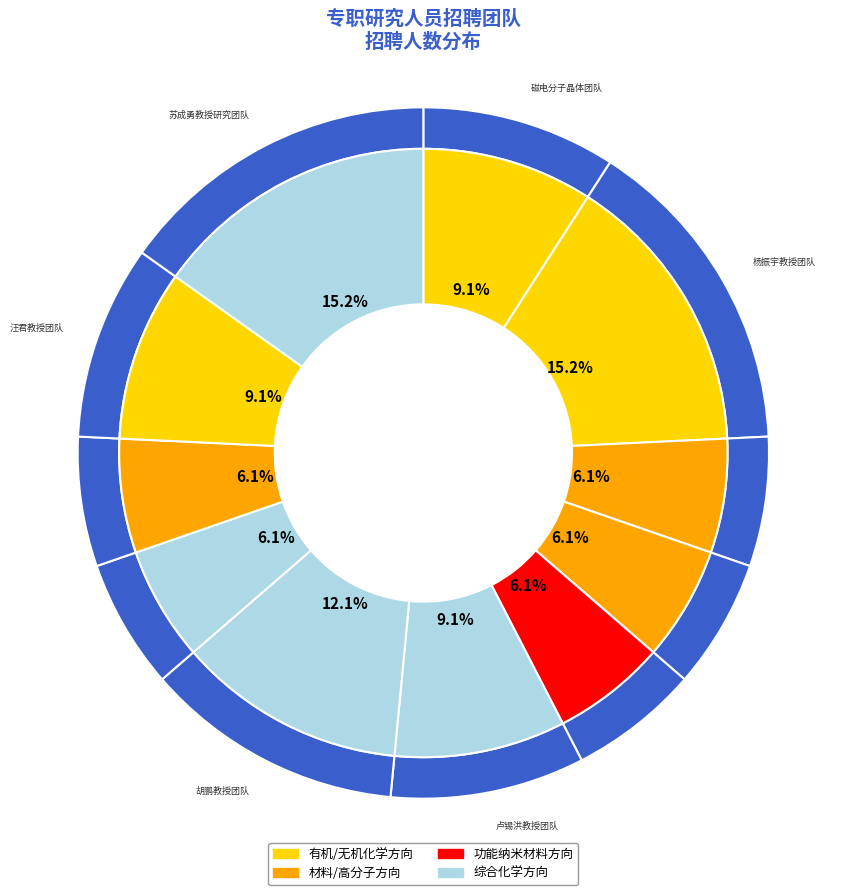

What percentage is NOT represented by 黄哲钢教授团队?

93.9%